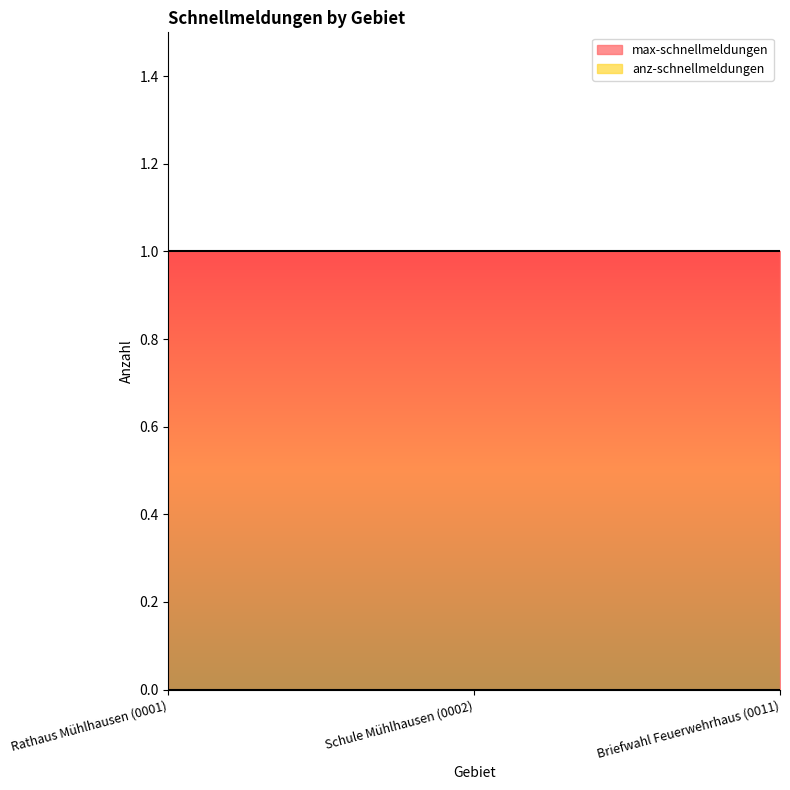

Which series has the widest spread of values?

max-schnellmeldungen